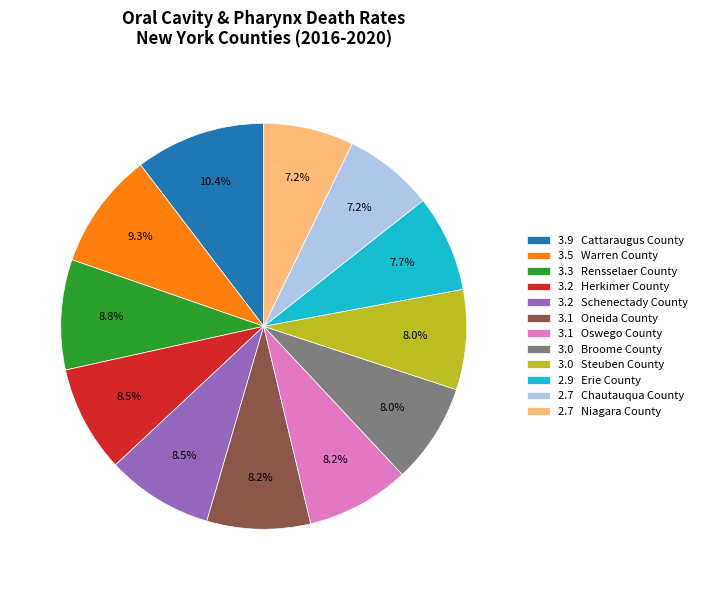

What is the total percentage of 2.7 Niagara County and 2.9 Erie County?

14.9%